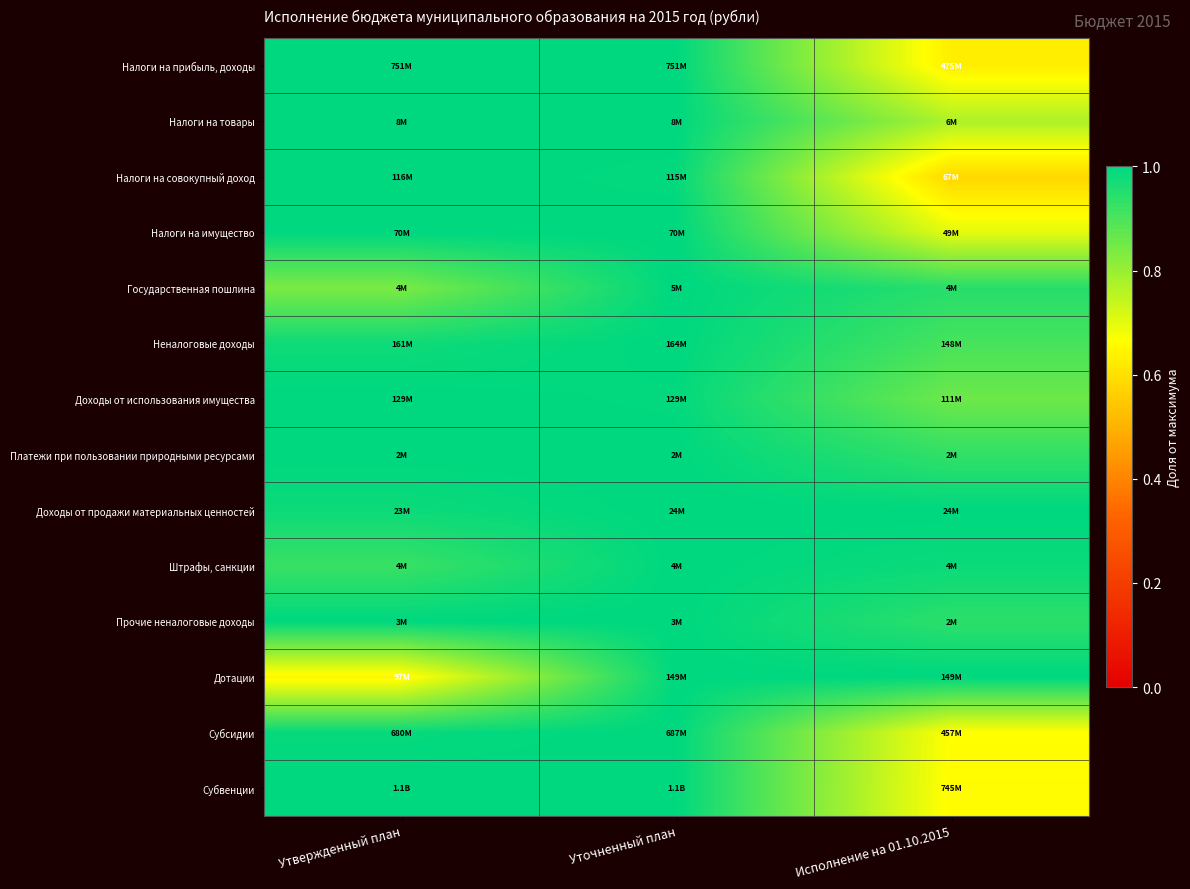

At how many categories does at least one series exceed 0?

3